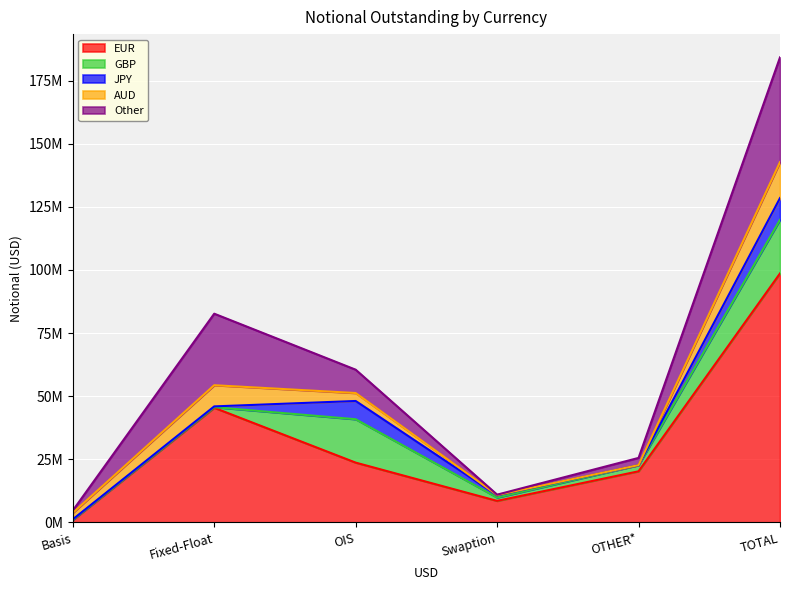

Reading right to left, what are all the values shown in this chart?

EUR: 98624774	20204060	8477651	23641208	45380953	920901
GBP: 21259042	2417553	1335321	17199055	234420	72692
JPY: 8609453	27563	875526	7233964	310683	161717
AUD: 14257109	18550	115442	3150892	8398549	2573677
Other: 41505736	2843779	143196	9252226	28341281	925254